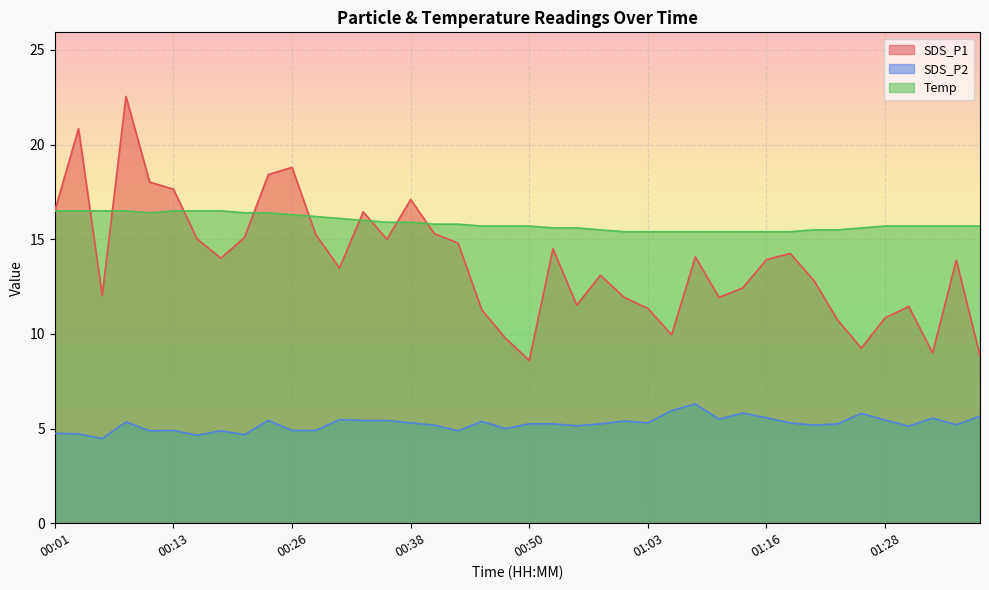

In SDS_P1, how many points are lower than both neighbors (excluding endpoints)?

10